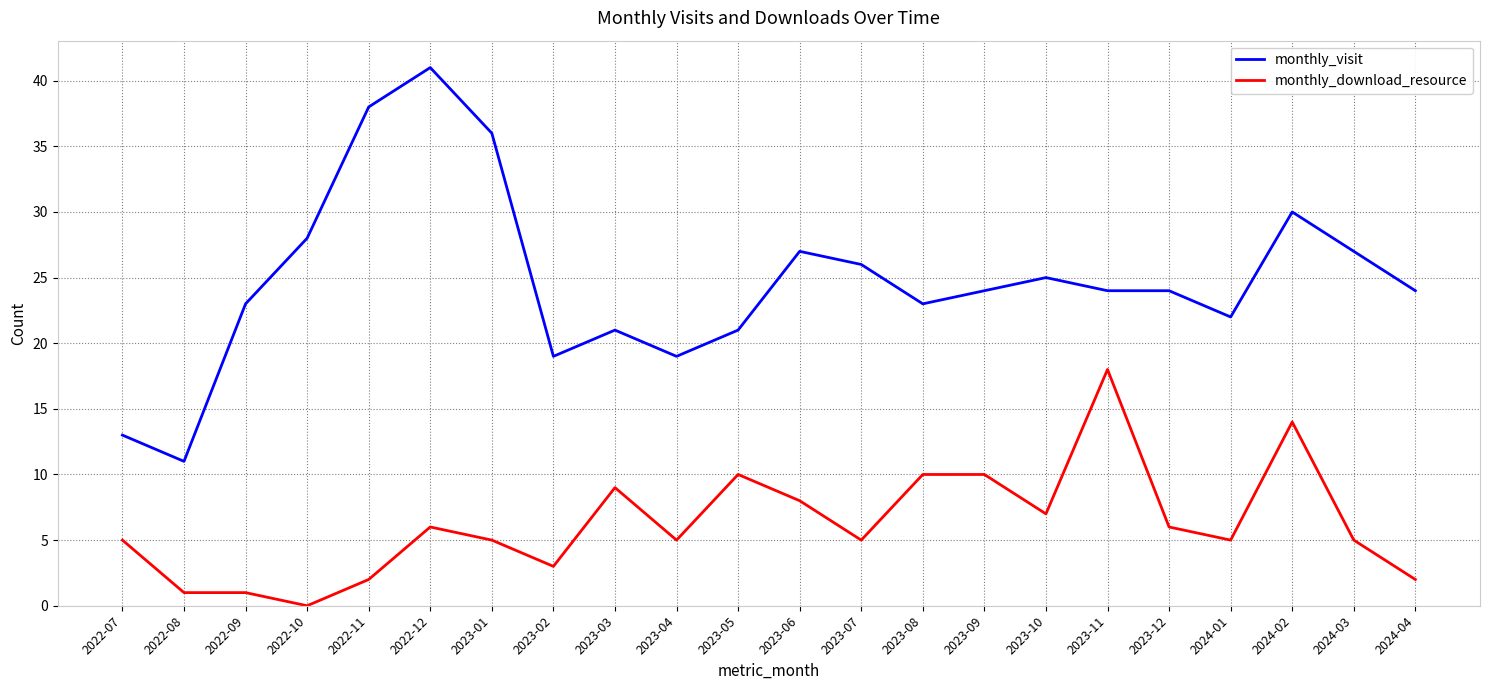

Which series has the largest range (max minus min)?

monthly_visit